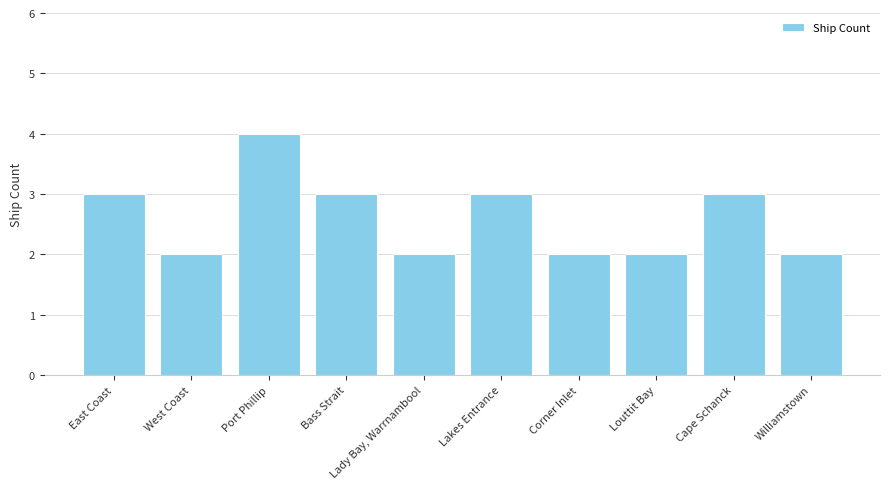

Count the values in the range 2 to 3.

9